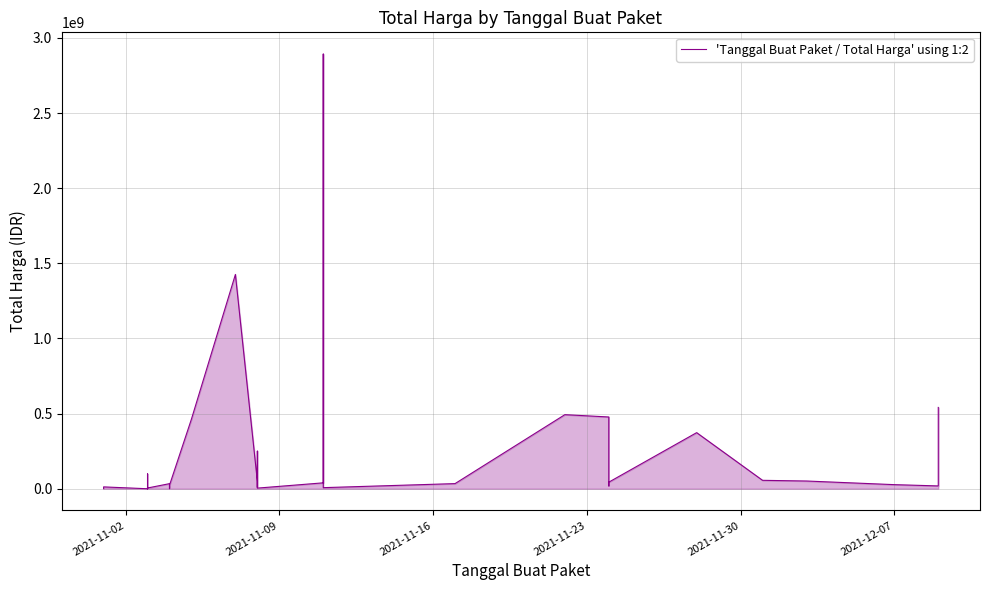

Is it true that the value at 15 is 659187098?

False